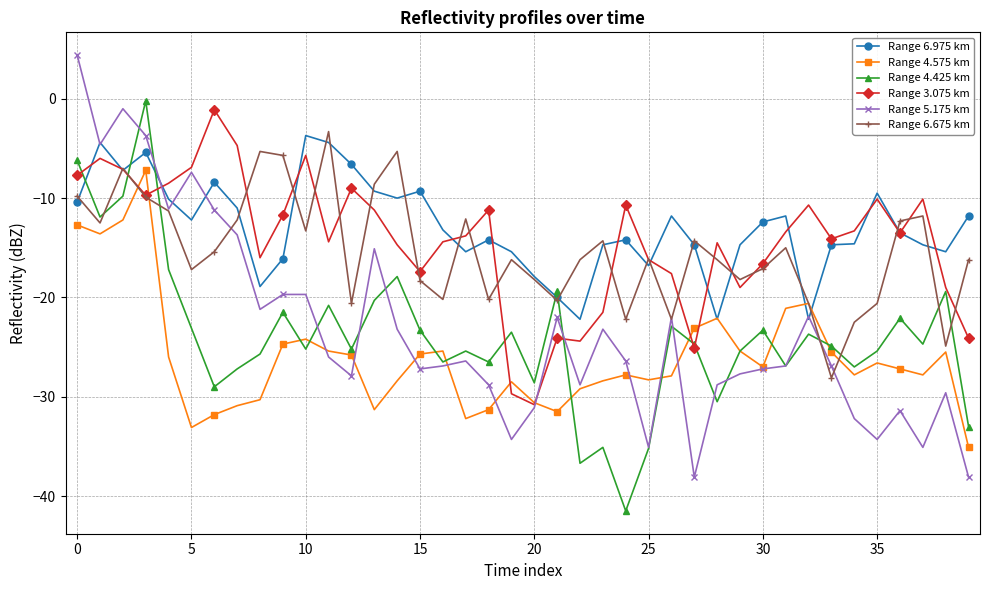

What is the value of the Range 6.675 km point at the 13th from the left?

-20.6